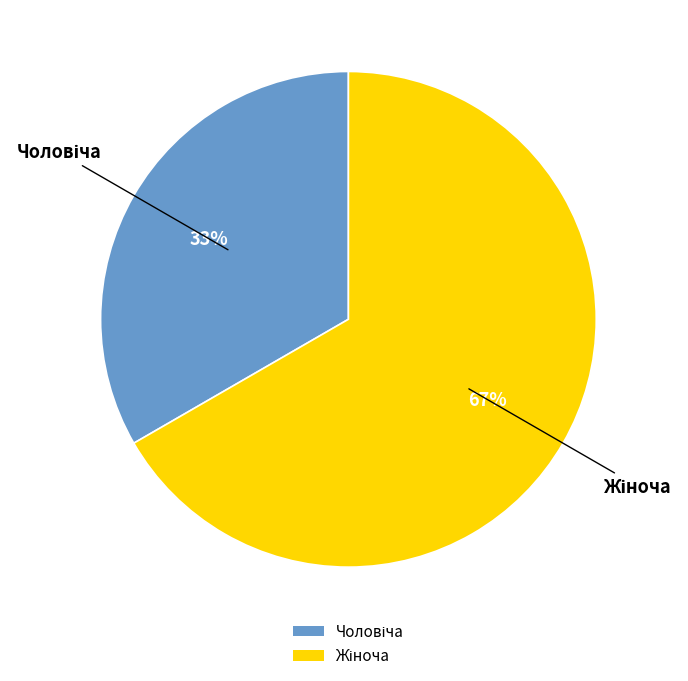

To the nearest percent, what is the average slice percentage?

50%